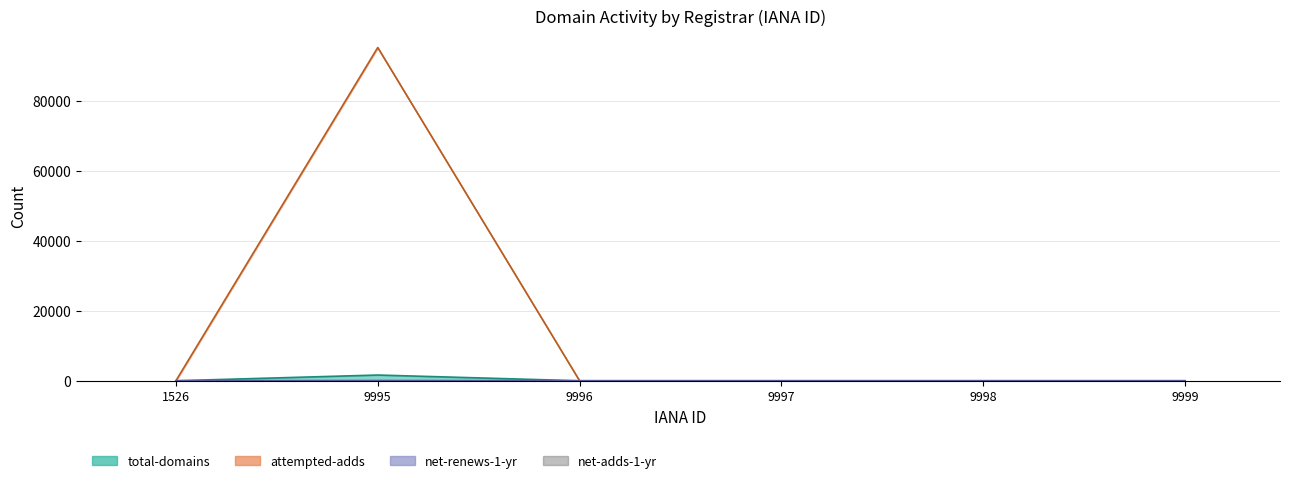

Reading right to left, list all the values displayed in this chart.

total-domains line: 1	0	1	1	1637	6
attempted-adds line: 0	0	0	0	95151	0
net-renews-1-yr line: 0	0	0	0	72	0
net-adds-1-yr: 0	0	0	0	57	0